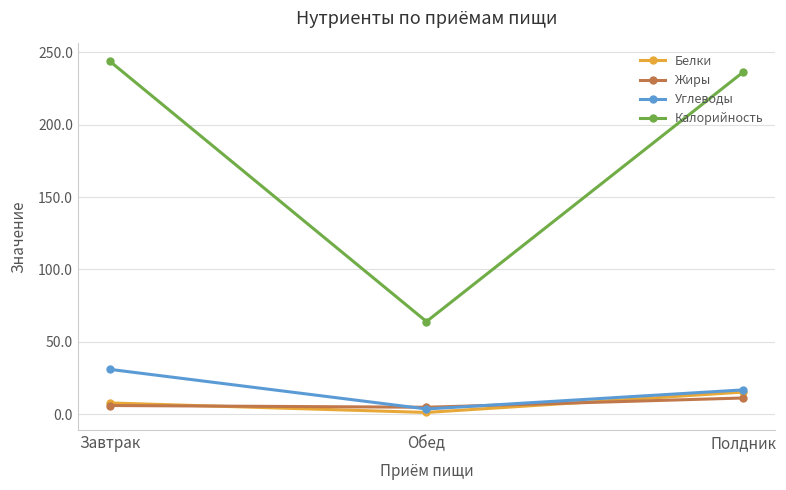

Reading right to left, list all the values displayed in this chart.

Белки: 15.3	1.2	7.8
Жиры: 11.2	4.8	6.0
Углеводы: 16.8	3.6	31.0
Калорийность: 236.5	64.0	244.0